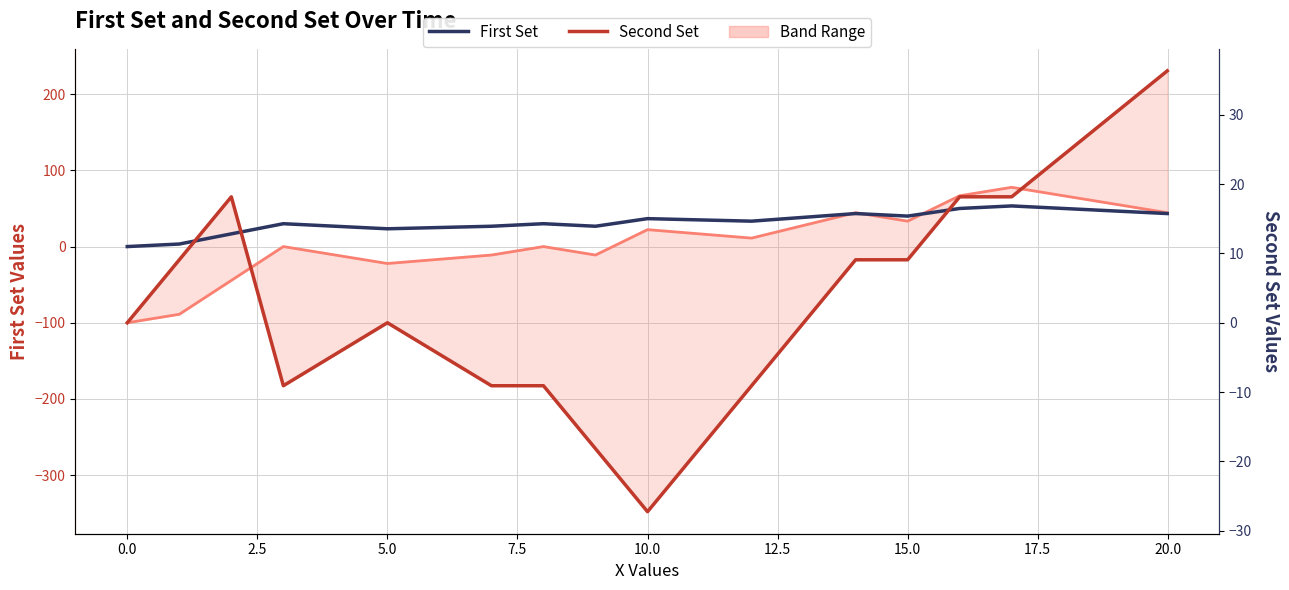

Which series has the largest total across all categories?

First Set